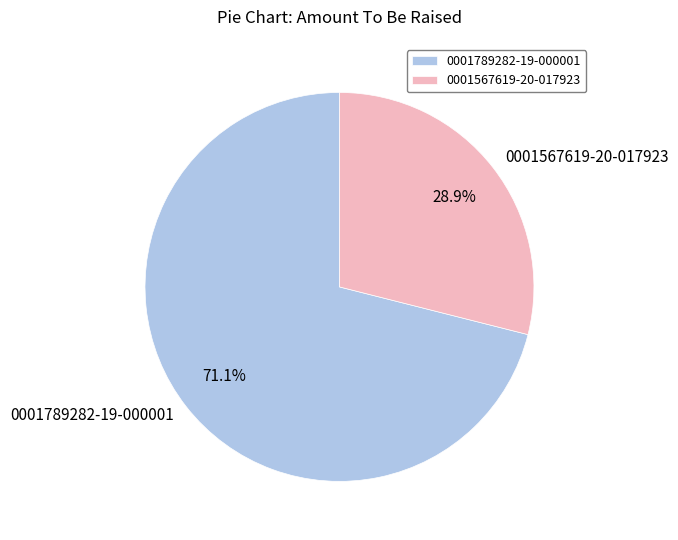

Which slice represents more than half of the pie?

0001789282-19-000001